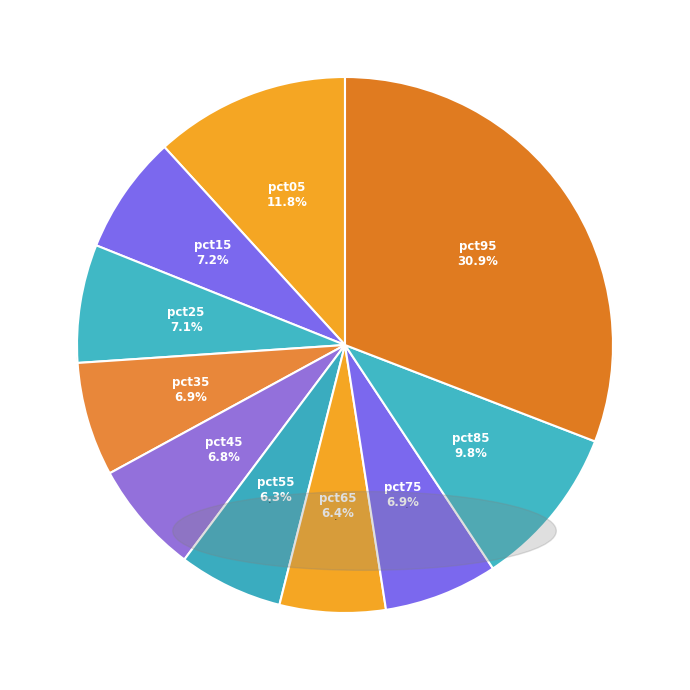

To the nearest percent, what portion does pct15 represent?

7%